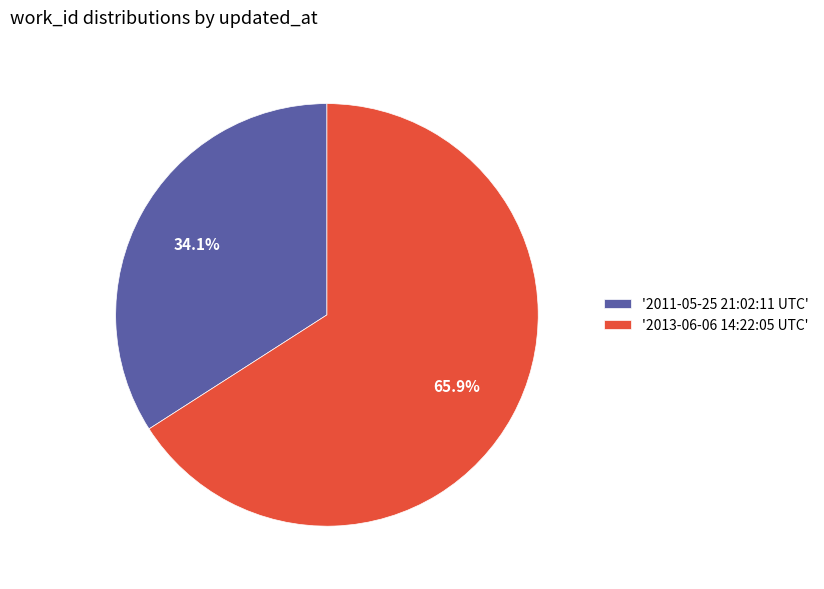

Between '2011-05-25 21:02:11 UTC' and '2013-06-06 14:22:05 UTC', which is larger?

'2013-06-06 14:22:05 UTC'